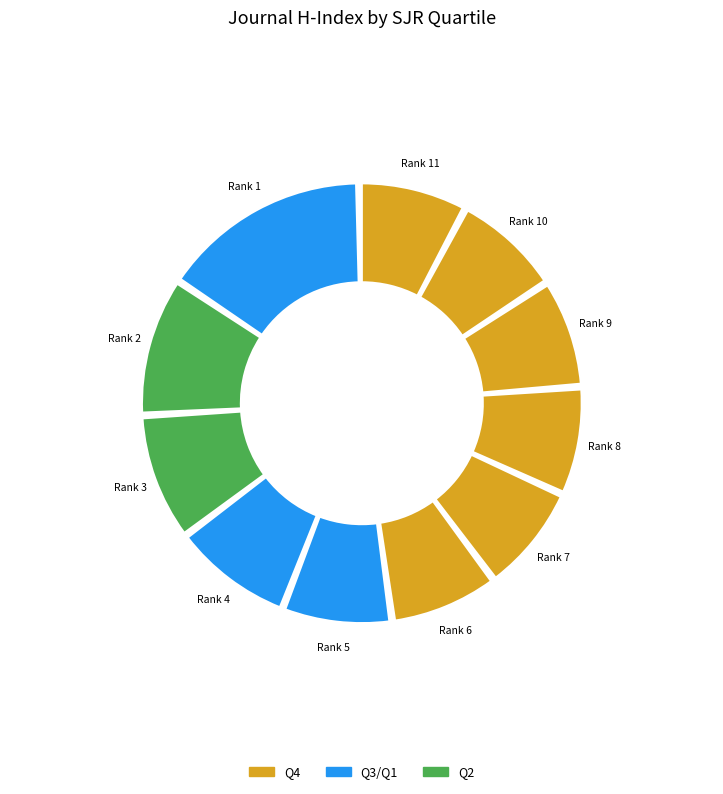

To the nearest percent, what is the difference between the Rank 3 and Rank 10 slice percentages?

3%